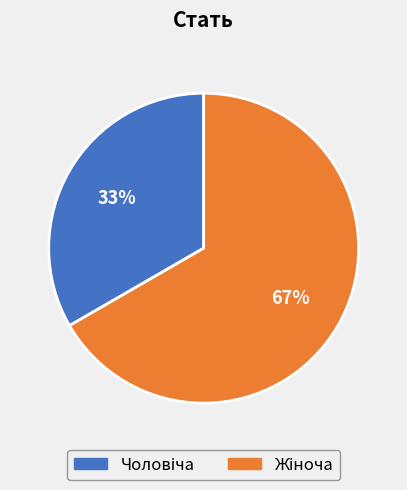

Count the number of slices in the pie.

2